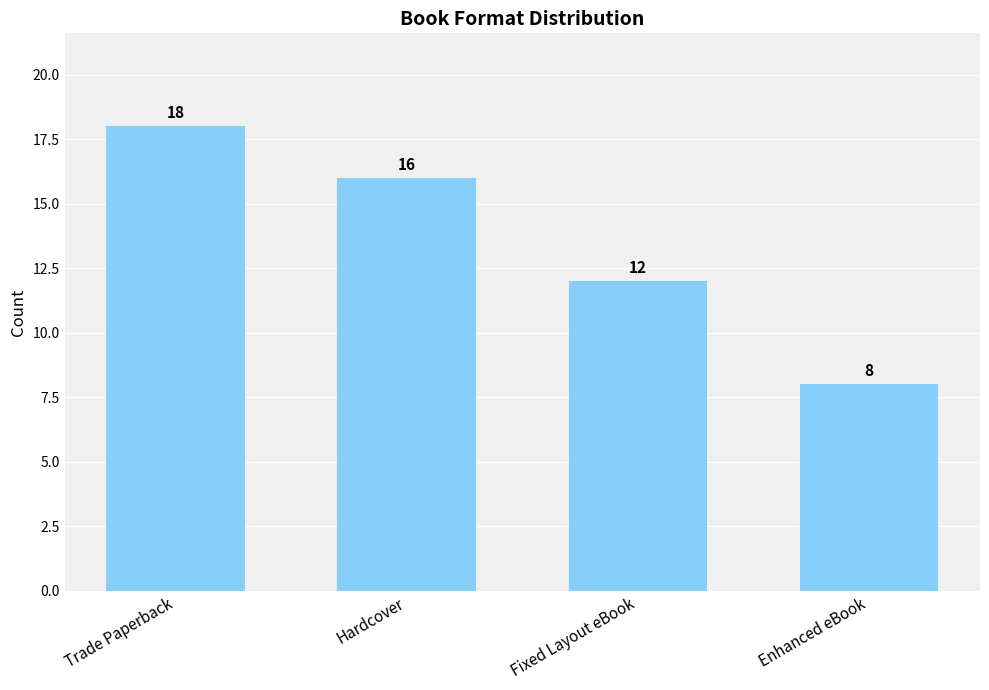

How many series are shown in this chart?

1